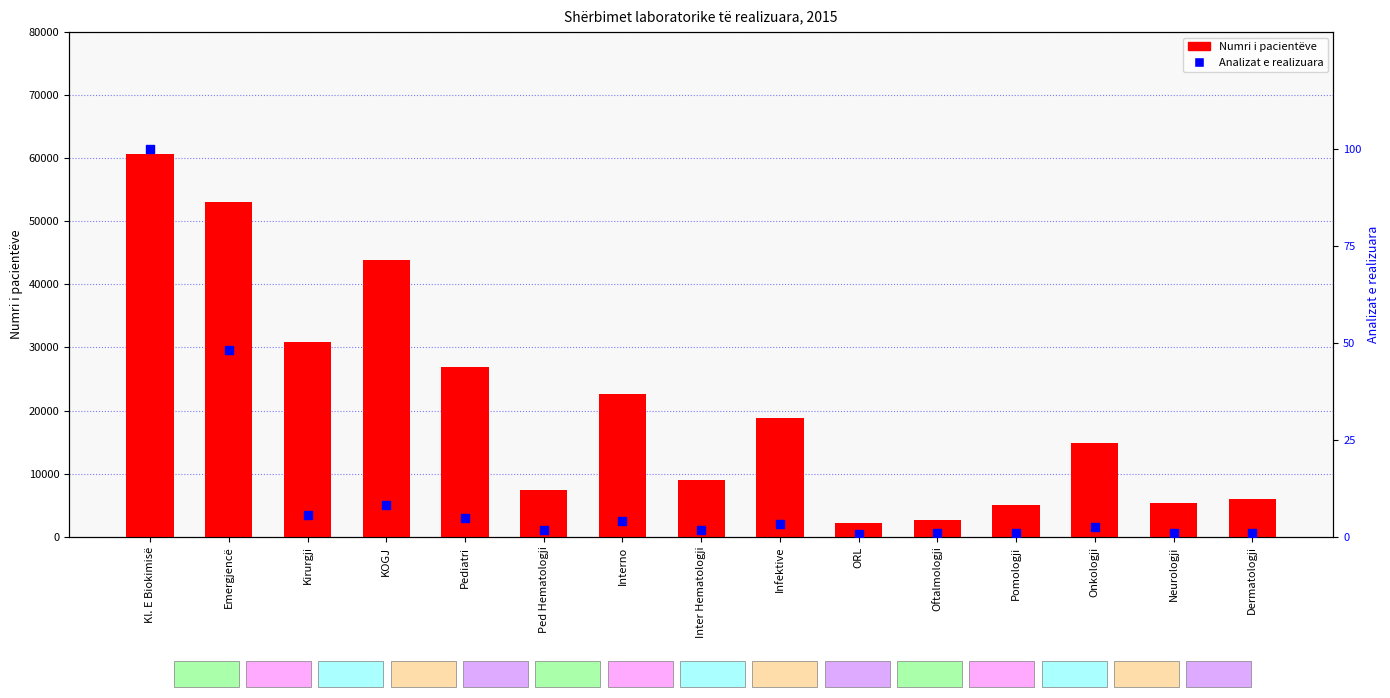

What are all the series names shown in the legend?

Numri i pacientëve, Analizat e realizuara